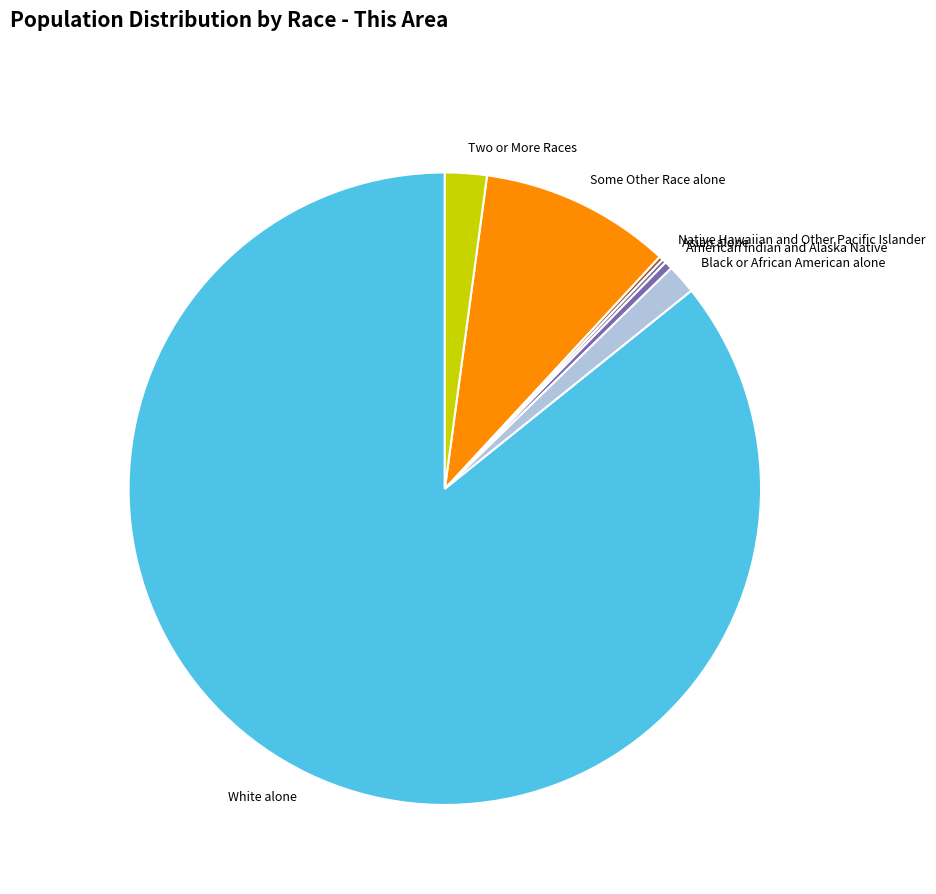

Is White alone the majority of the pie?

Yes